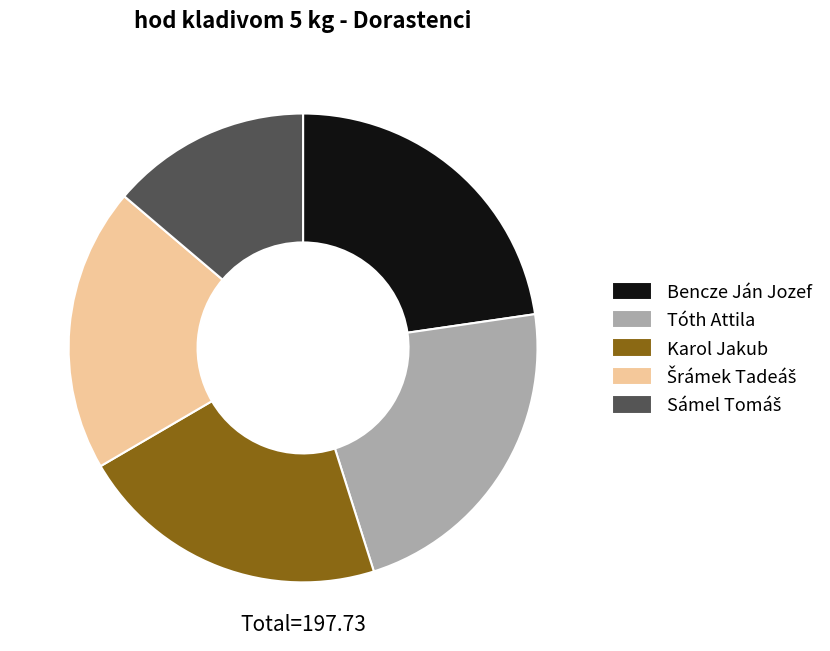

Does Tóth Attila represent more than half of the total?

No